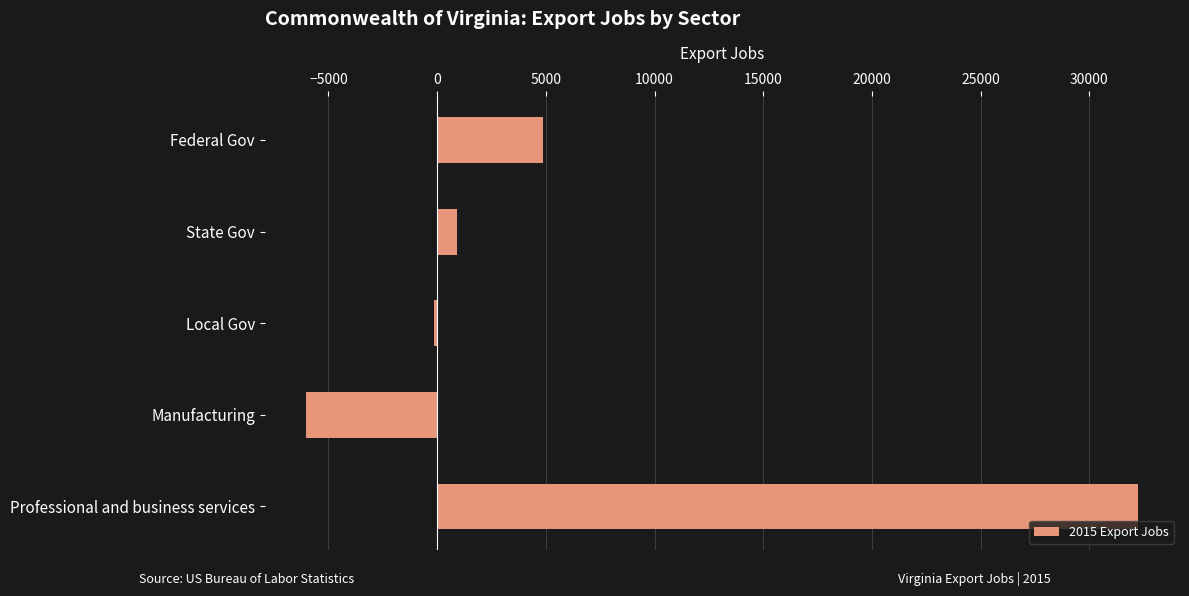

The chart shows a value of 3157.3 at Federal Gov. True or false?

False